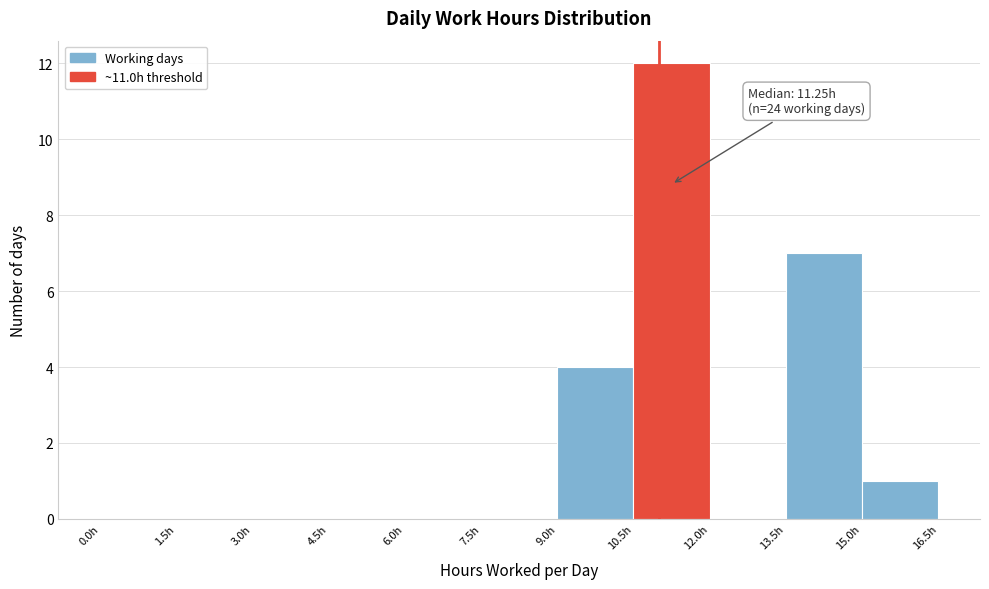

Over which range of the x-axis is the bar tallest?

10.5 to 12.0